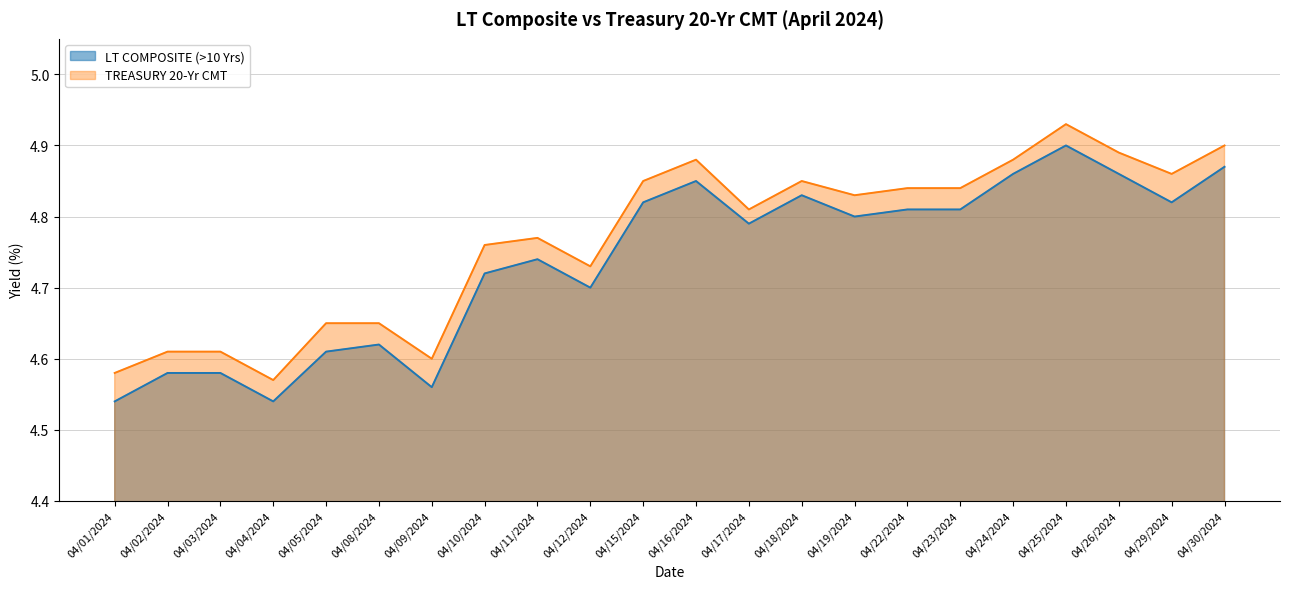

What is the label of the 19th point from the left?

04/25/2024